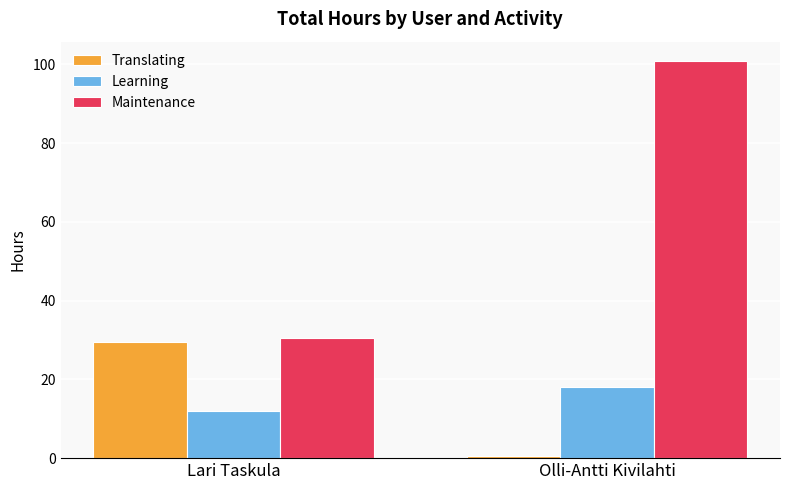

What is the value of the Translating bar at the 2nd from the left?

0.5